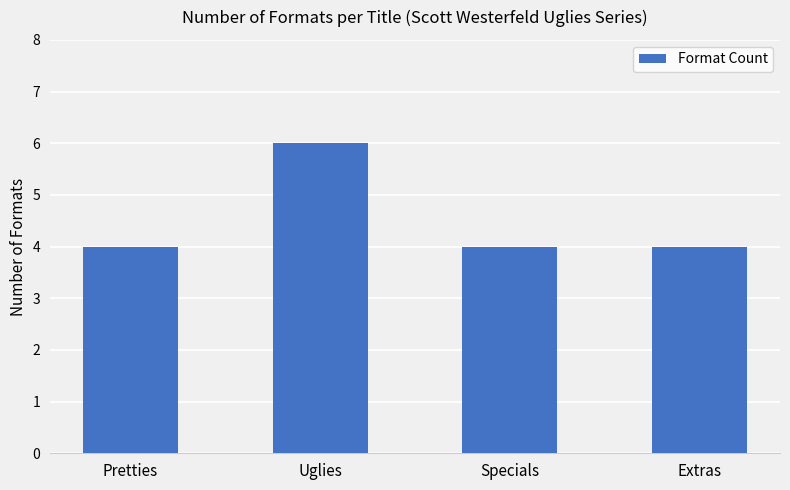

Which has a higher value, Uglies or Pretties?

Uglies